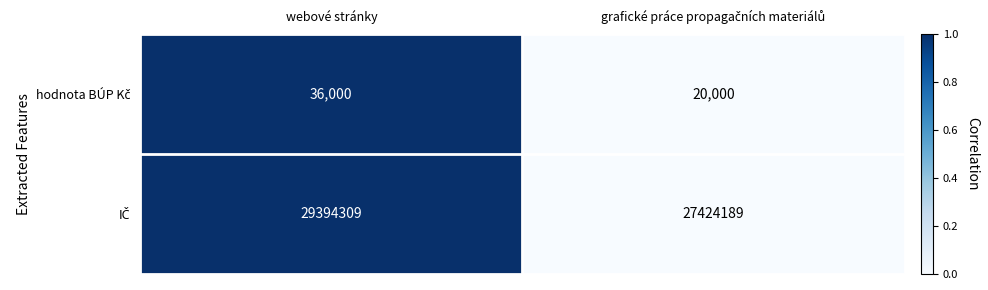

How many distinct data groups are displayed?

2